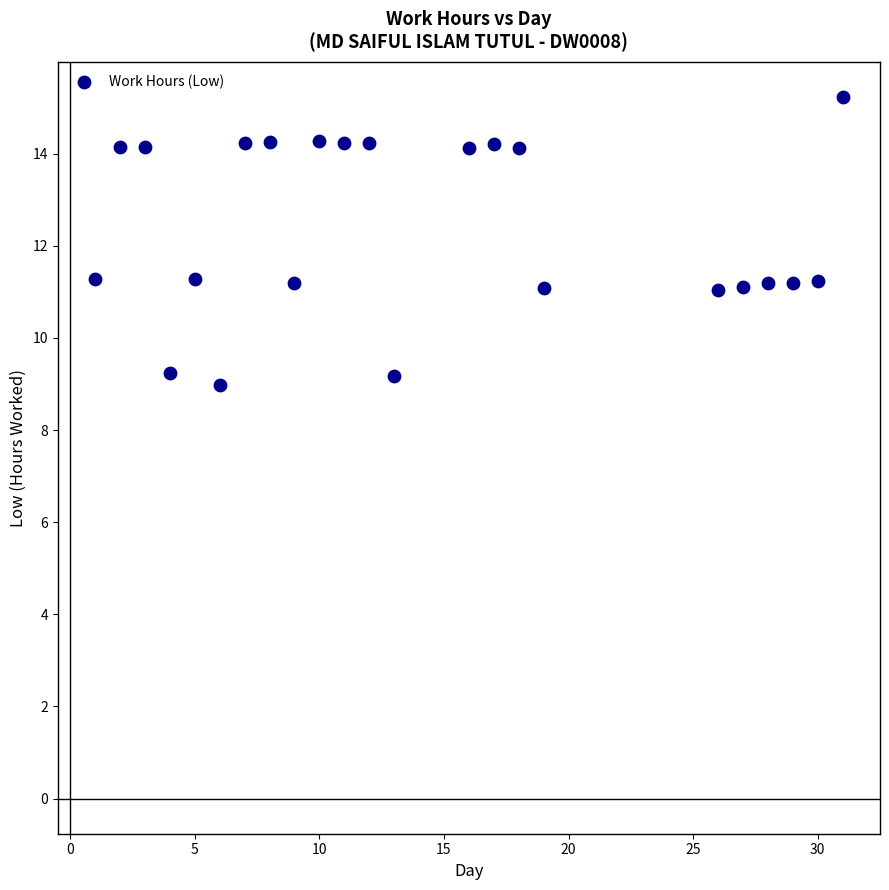

What is the range of X values (max minus min)?

30.0